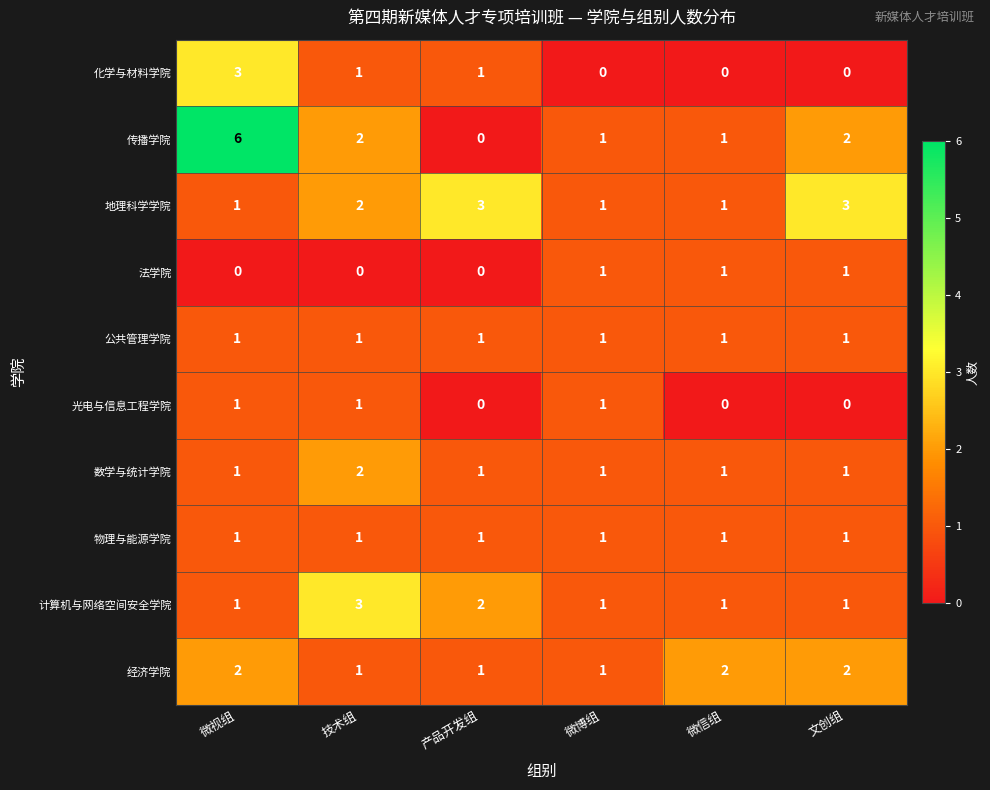

Which series has the largest range (max minus min)?

传播学院